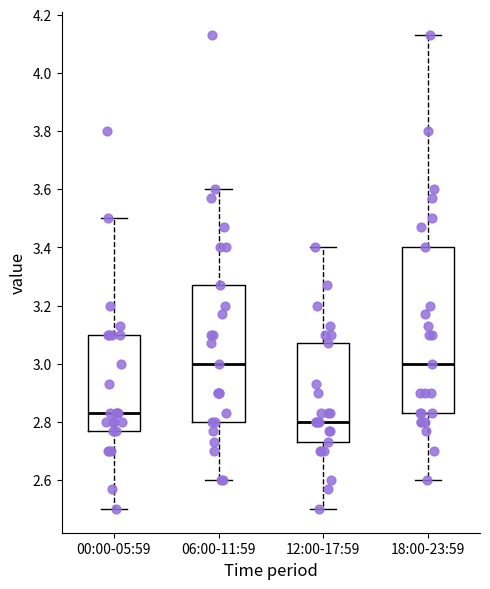

Reading left to right, transcribe this box plot: for each box, give where its median line is, the range the box spans, and where its two whiskers end, as read against the y-axis. The values are not printed on the chart, so give them approximately, as read against the axis.

00:00-05:59: median 2.84, box 2.78 to 3.10, whiskers 2.50 to 3.50
06:00-11:59: median 3.00, box 2.80 to 3.28, whiskers 2.60 to 3.60
12:00-17:59: median 2.80, box 2.74 to 3.08, whiskers 2.50 to 3.40
18:00-23:59: median 3.00, box 2.84 to 3.40, whiskers 2.60 to 4.14